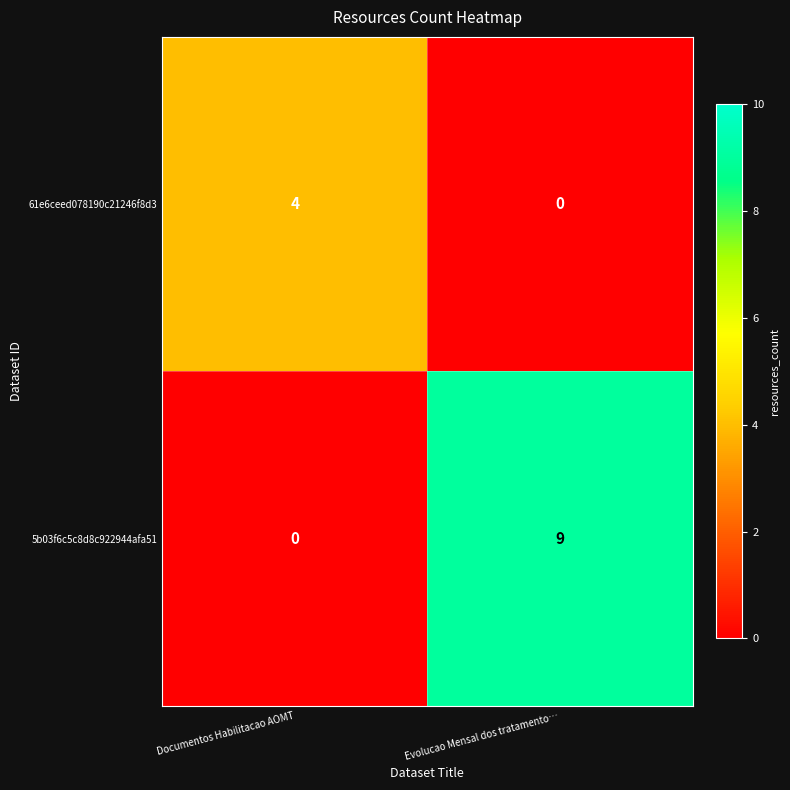

At which category is the sum across all series the highest?

Evolucao Mensal dos tratamento…